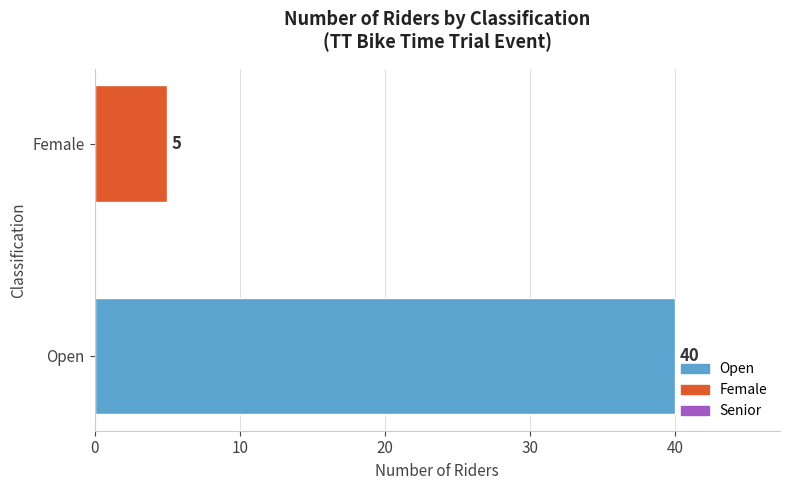

What is the sum of all values?

45